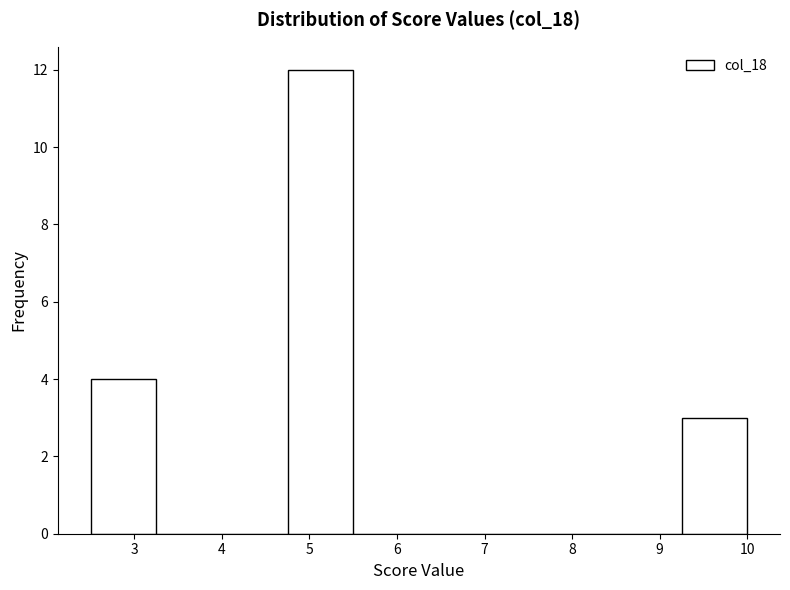

How tall is the bar that spans 2.50 to 3.25 on the x-axis? Neither the bar edges nor the heights are printed on the chart, so give them approximately, as read against the axes.

4